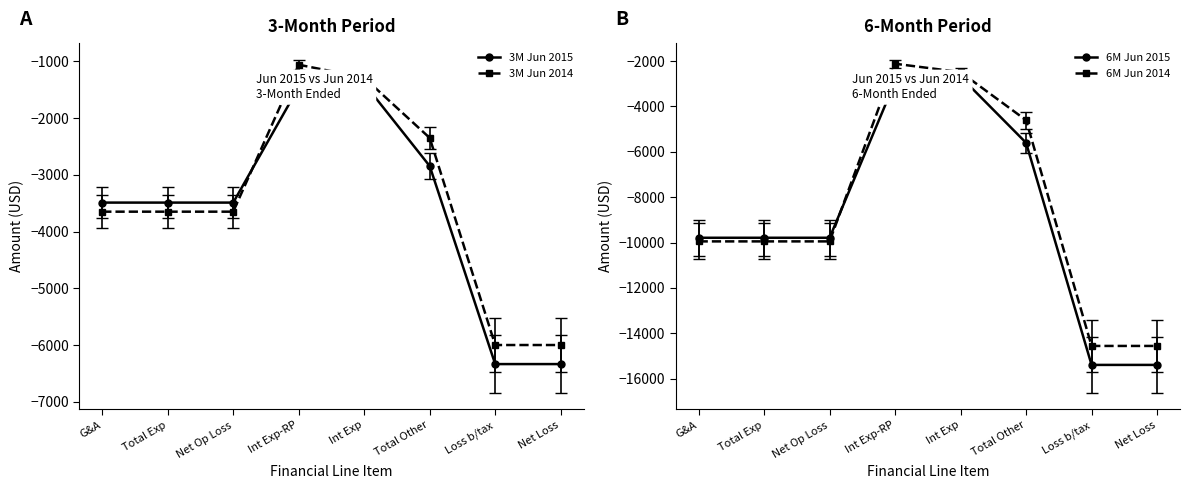

Reading left to right, list all the values displayed in this chart.

3M Jun 2015: -3490	-3490	-3490	-1455	-1391	-2846	-6336	-6336
3M Jun 2014: -3650	-3650	-3650	-1060	-1290	-2350	-6000	-6000
6M Jun 2015: -9790	-9790	-9790	-2910	-2694	-5604	-15394	-15394
6M Jun 2014: -9950	-9950	-9950	-2120	-2488	-4608	-14558	-14558